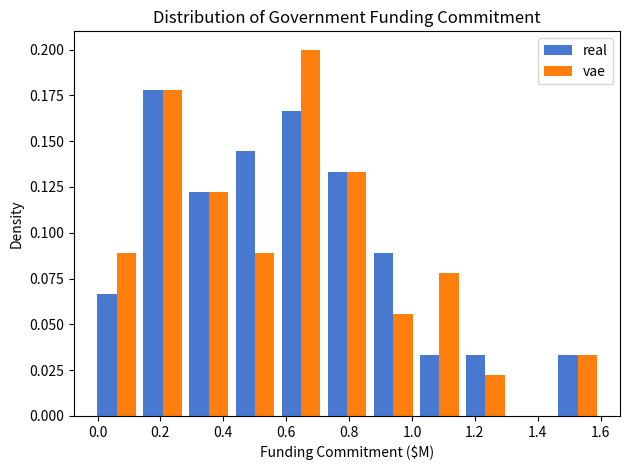

Reading left to right, transcribe this chart: for each range on the x-axis, give the height of each series' bar. Neither the bar edges nor the heights are printed on the chart, so give them approximately, as read against the axes.

-0.02 to 0.14: real=0.065	vae=0.090
0.14 to 0.28: real=0.180	vae=0.180
0.28 to 0.42: real=0.120	vae=0.120
0.42 to 0.58: real=0.145	vae=0.090
0.58 to 0.72: real=0.165	vae=0.200
0.72 to 0.86: real=0.135	vae=0.135
0.86 to 1.02: real=0.090	vae=0.055
1.02 to 1.16: real=0.035	vae=0.080
1.16 to 1.30: real=0.035	vae=0.020
1.30 to 1.46: real=0	vae=0
1.46 to 1.60: real=0.035	vae=0.035